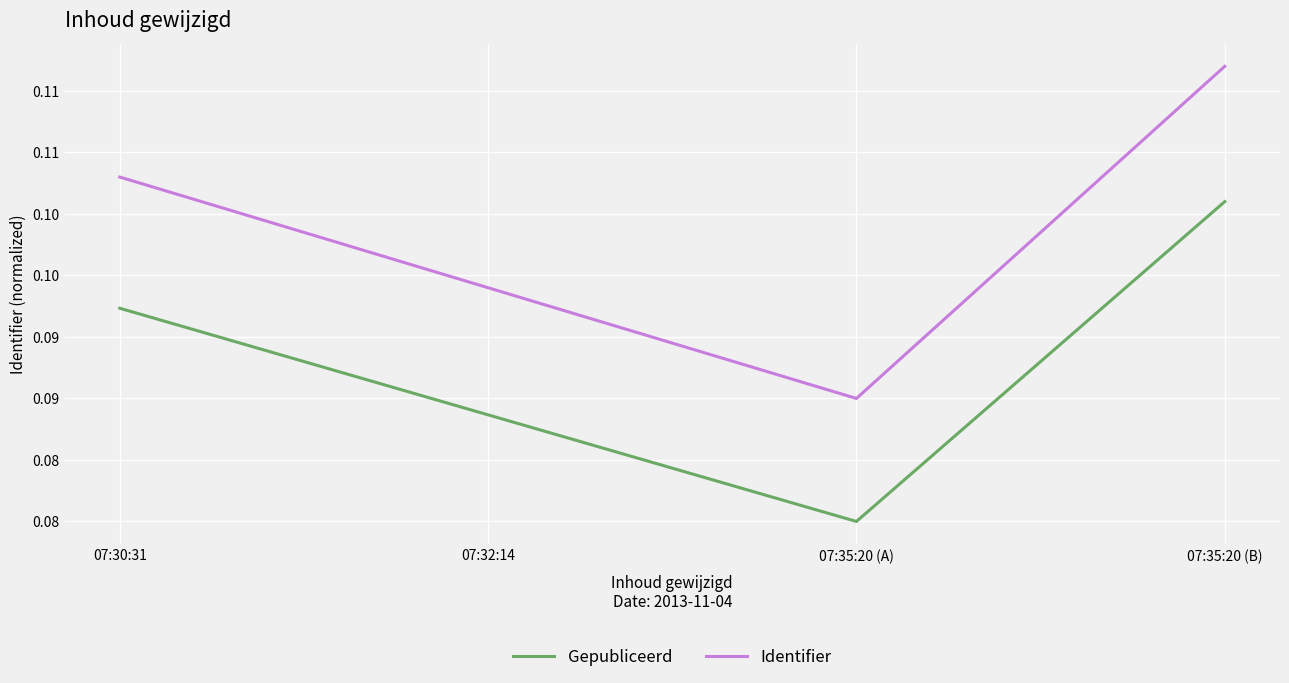

Does the chart have visible grid lines?

Yes